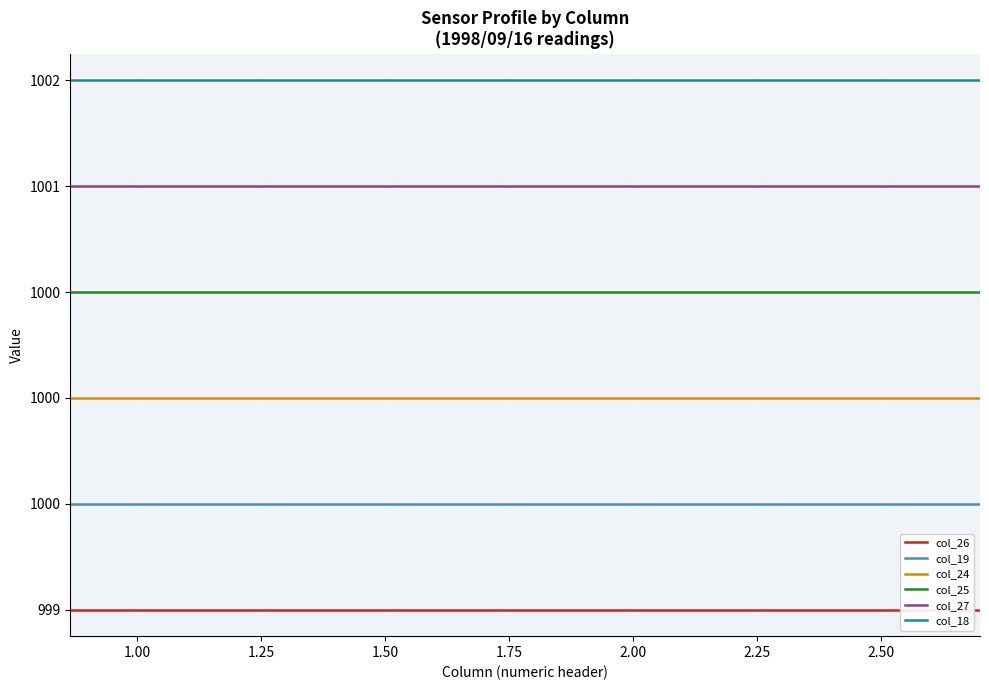

Which series changed the most between 2.25 and 16?

col_26